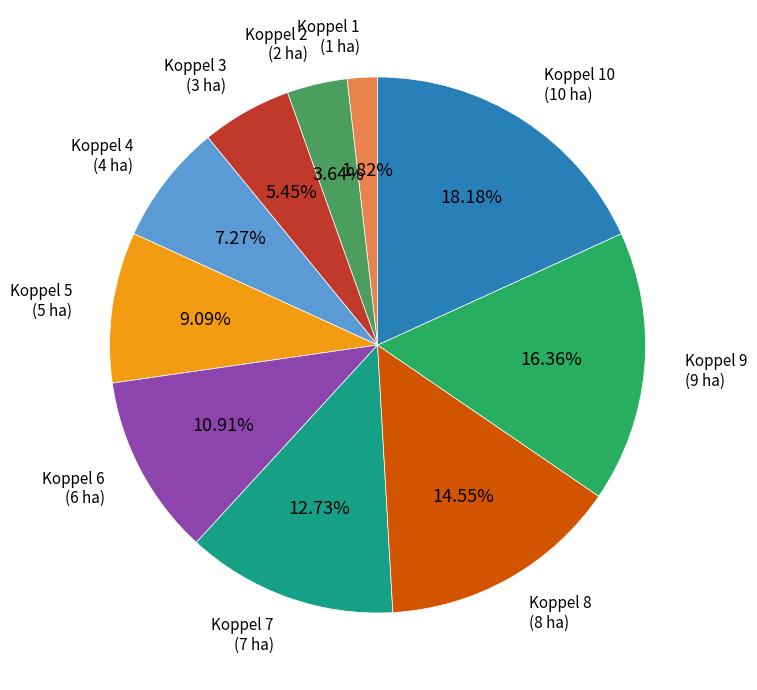

How many slices are in this pie chart?

10